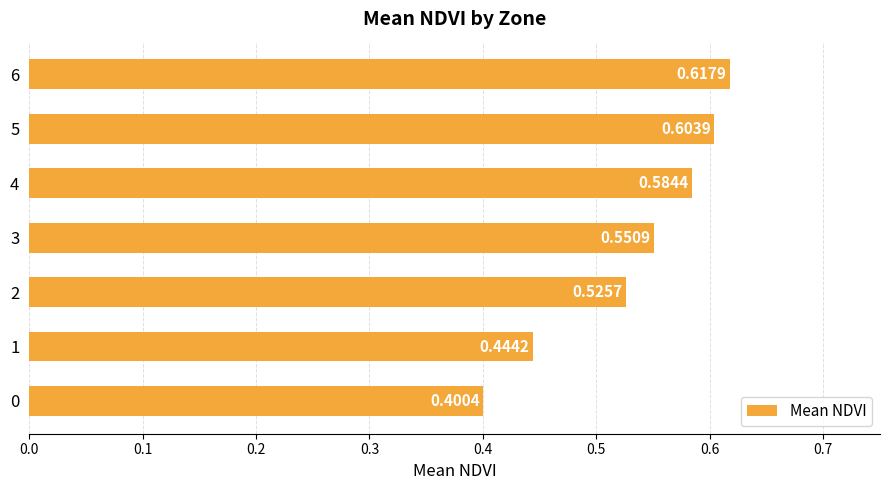

Rank the categories by value from lowest to highest.

0, 1, 2, 3, 4, 5, 6